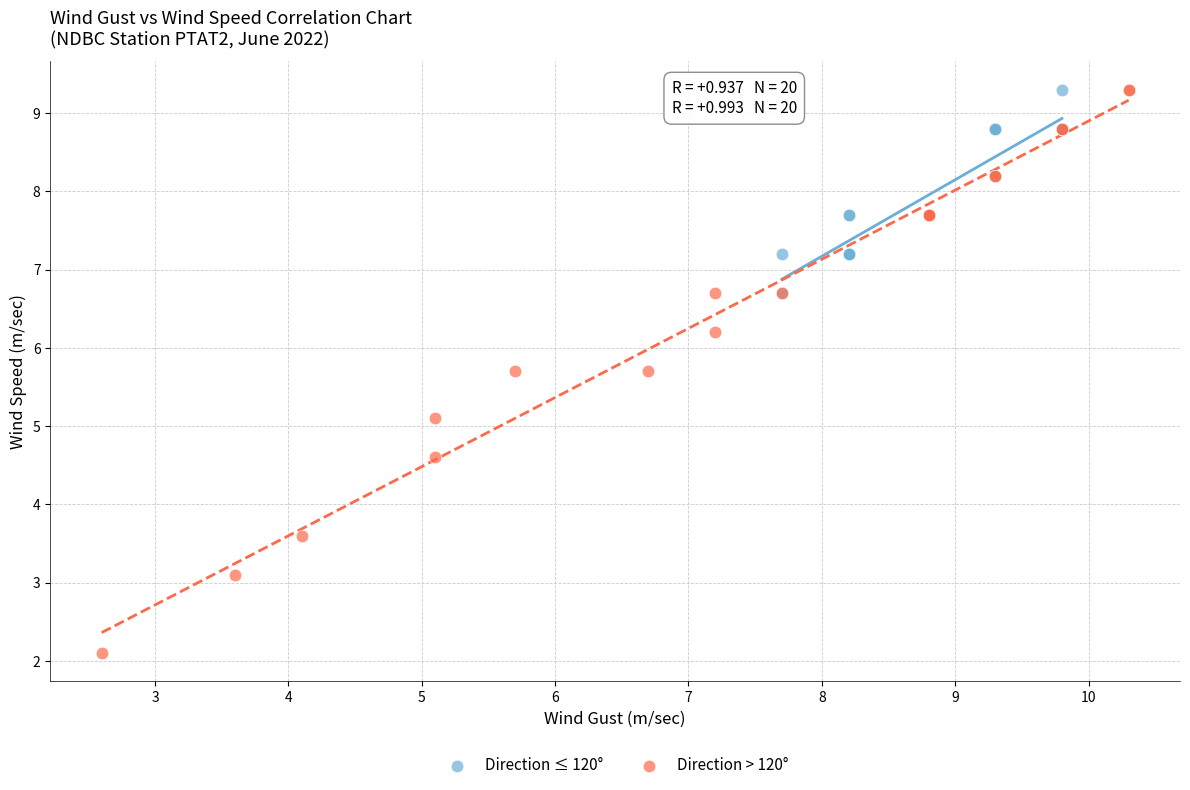

Which series has the widest spread of Y values?

Direction > 120°